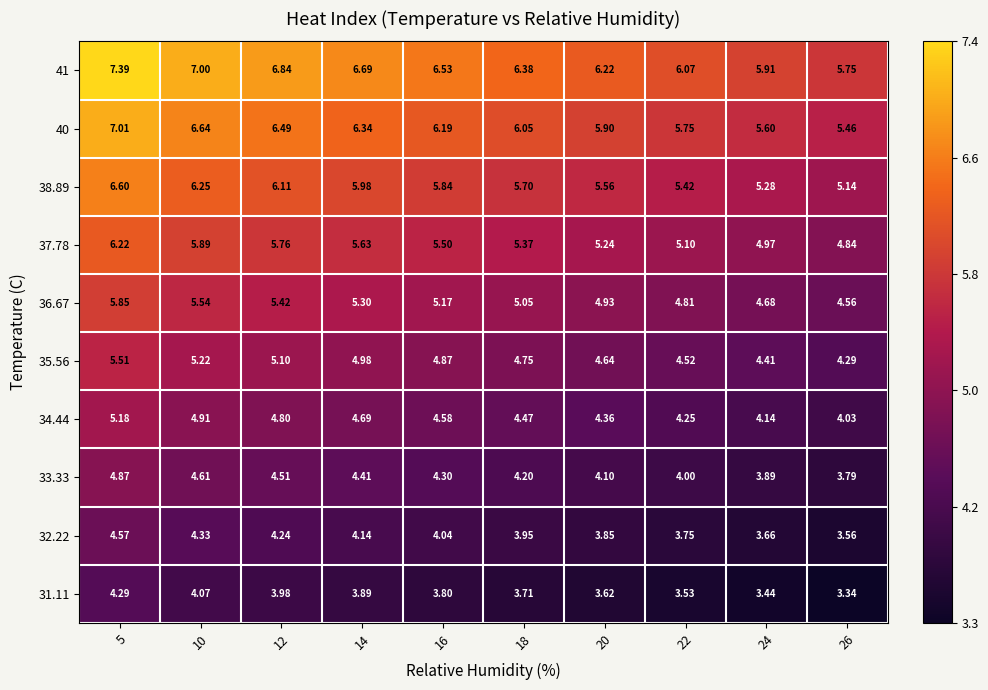

What is the spread (max minus min) of values at 26?

2.4